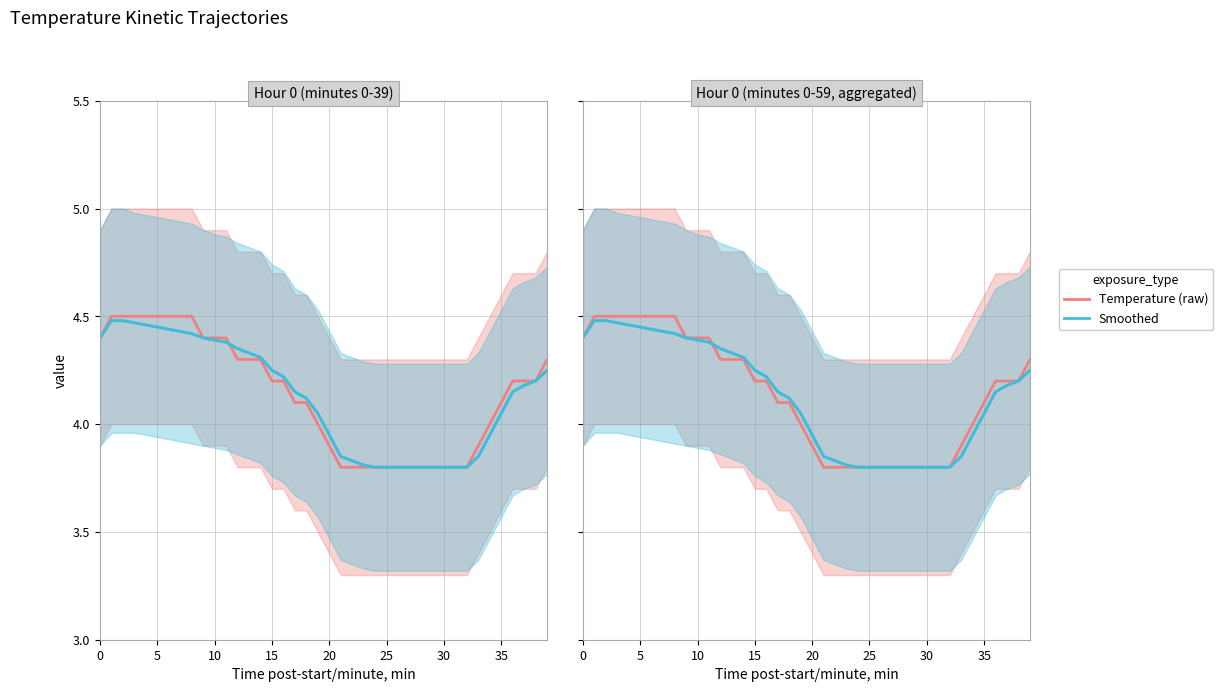

What is the minimum value for Temperature (raw)?

3.8